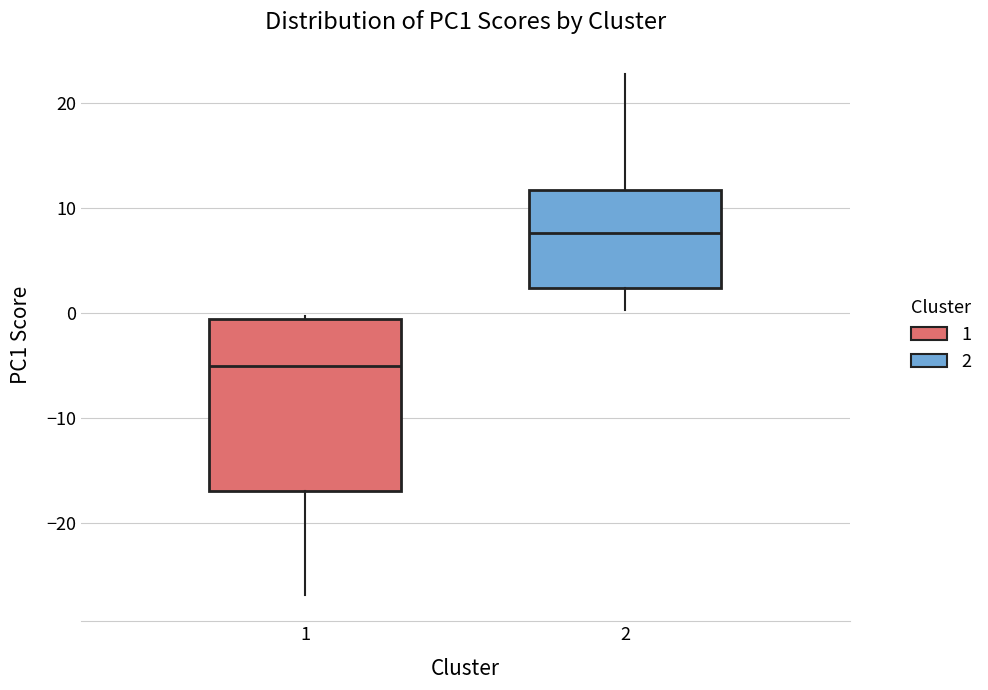

Comparing the boxes themselves (not the whiskers), which one is the tallest?

1